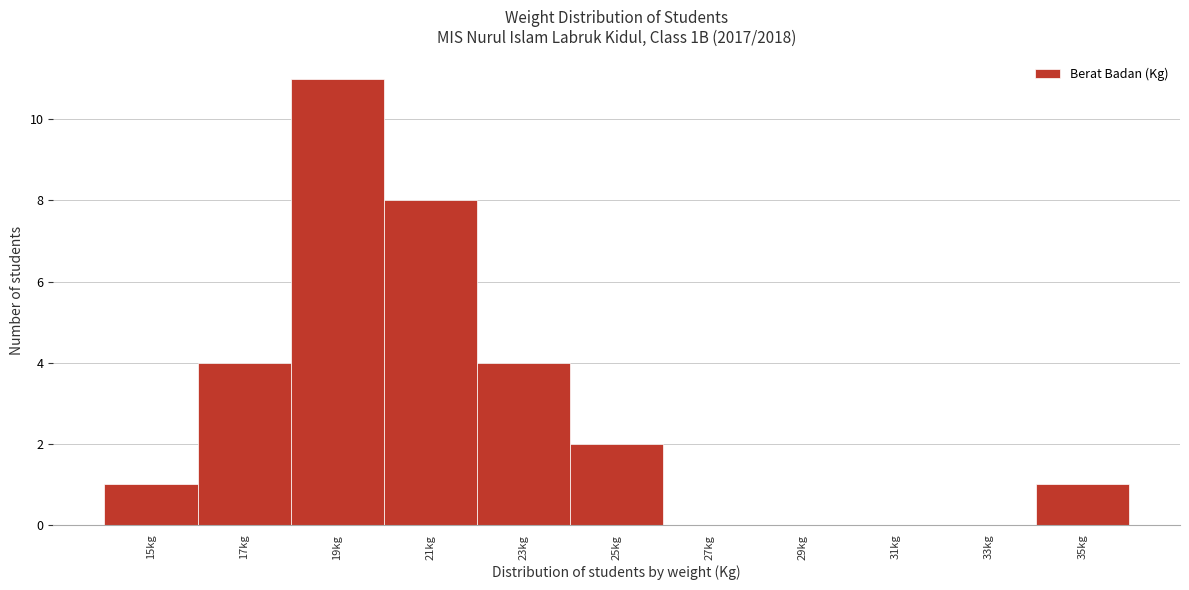

Reading left to right, list all the values displayed in this chart.

15kg=1	17kg=4	19kg=11	21kg=8	23kg=4	25kg=2	27kg=0	29kg=0	31kg=0	33kg=0	35kg=1